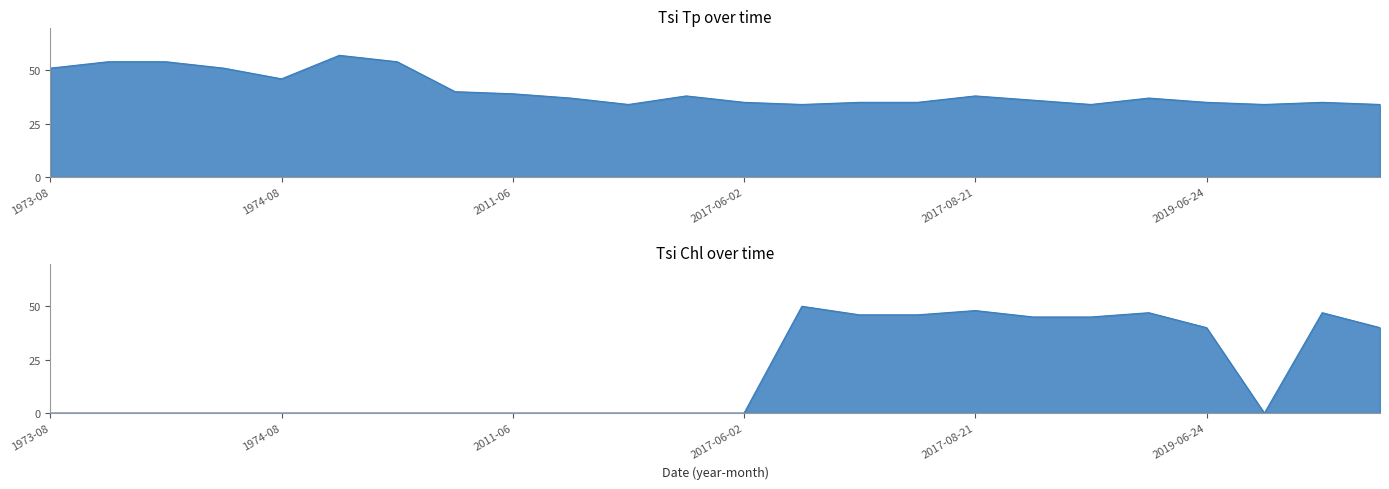

At which label does Tsi Chl reach its peak?

2017-06-21